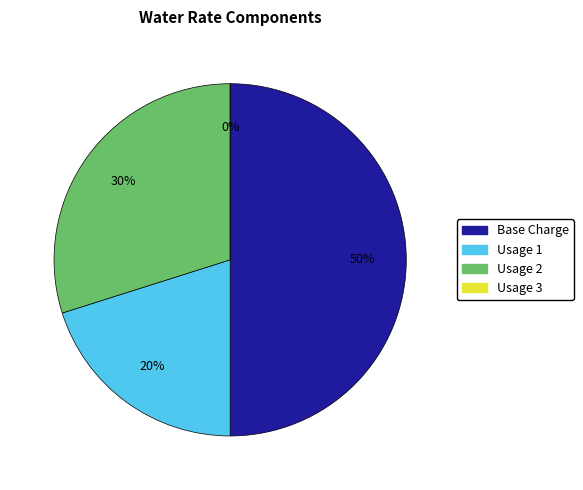

True or false: Usage 1 accounts for 20% of the total.

True